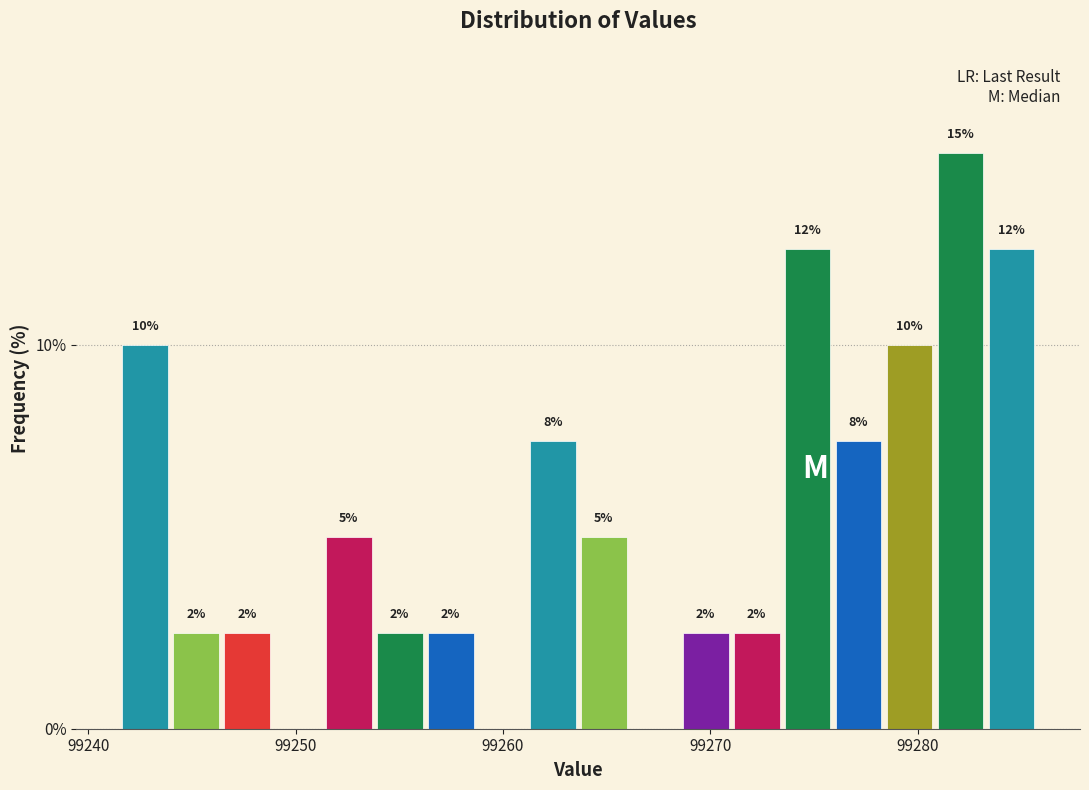

Read against the x-axis, roughly where is the centre of the tallest bar?

99282